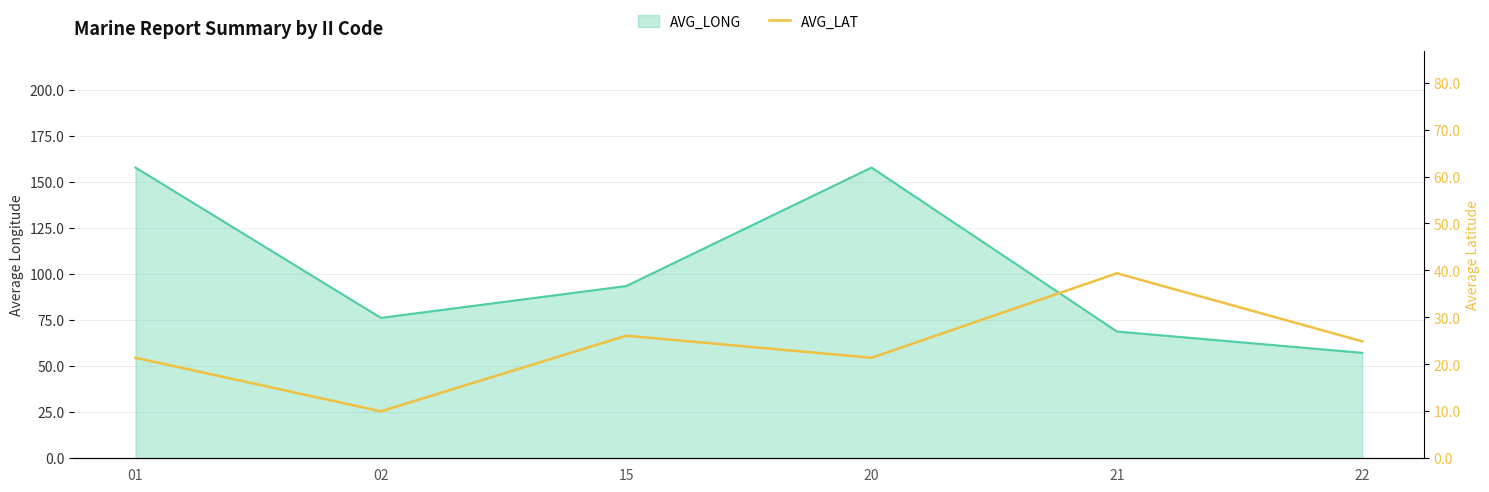

Does the chart have visible grid lines?

Yes